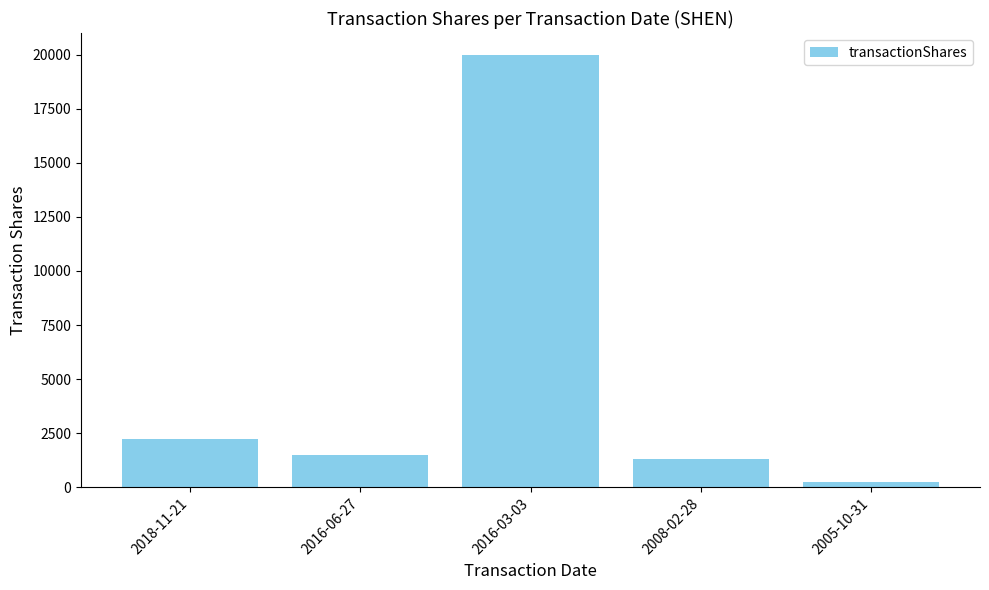

What is the average value?

5059